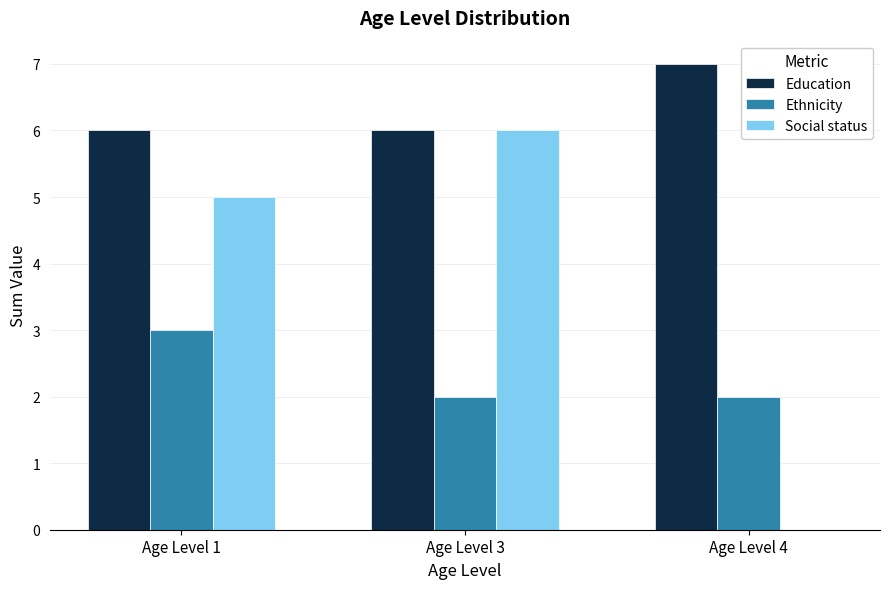

True or false: Education has a value of 6 at Age Level 3.

True